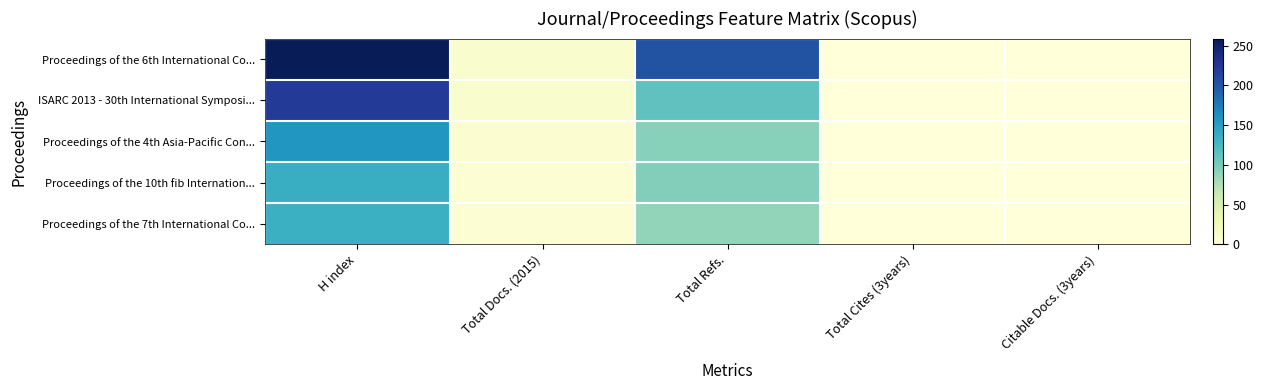

Reading left to right, extract all data points from this chart.

Proceedings of the 6th International Co...: H index=259	Total Docs. (2015)=11	Total Refs.=202	Total Cites (3years)=0	Citable Docs. (3years)=0
ISARC 2013 - 30th International Symposi...: H index=221	Total Docs. (2015)=10	Total Refs.=113	Total Cites (3years)=0	Citable Docs. (3years)=0
Proceedings of the 4th Asia-Pacific Con...: H index=157	Total Docs. (2015)=7	Total Refs.=94	Total Cites (3years)=0	Citable Docs. (3years)=0
Proceedings of the 10th fib Internation...: H index=136	Total Docs. (2015)=6	Total Refs.=96	Total Cites (3years)=0	Citable Docs. (3years)=0
Proceedings of the 7th International Co...: H index=134	Total Docs. (2015)=6	Total Refs.=89	Total Cites (3years)=0	Citable Docs. (3years)=0